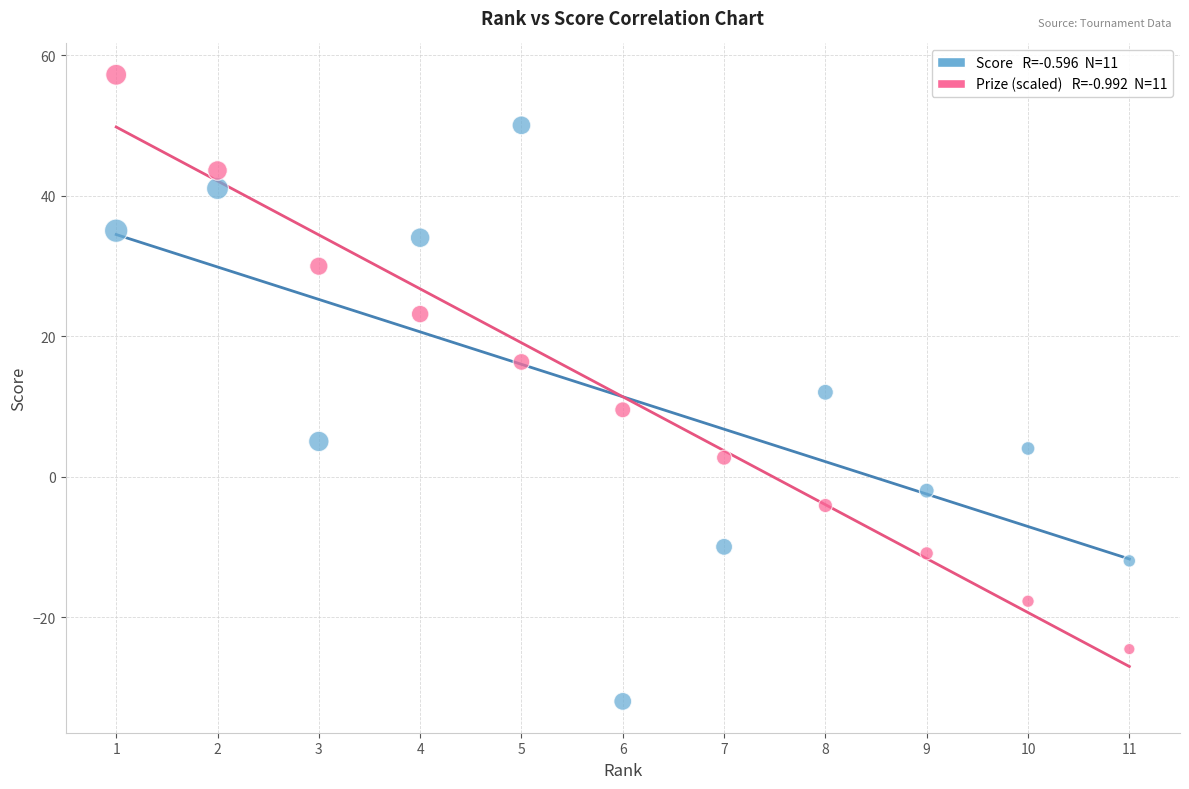

Across all data points, what is the range of X values (max minus min)?

10.0